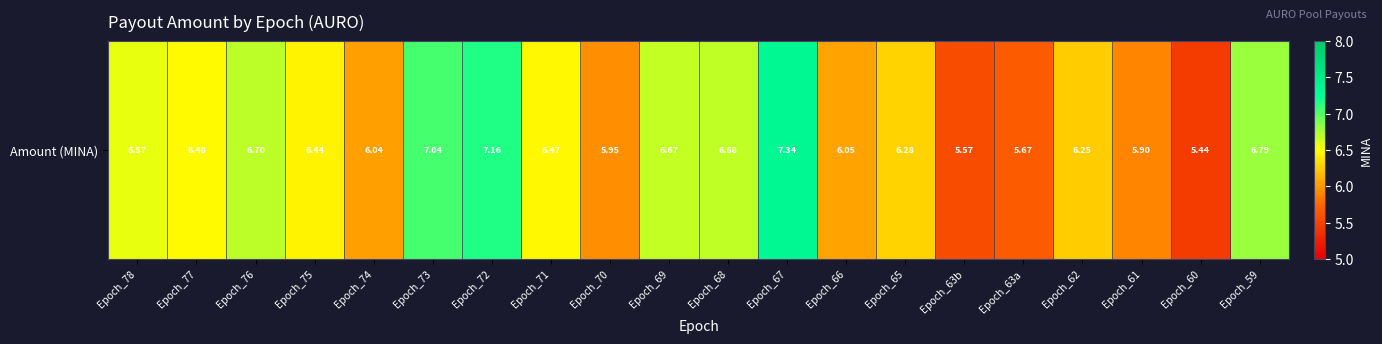

What is the change in value from Epoch_67 to Epoch_65?

-1.1